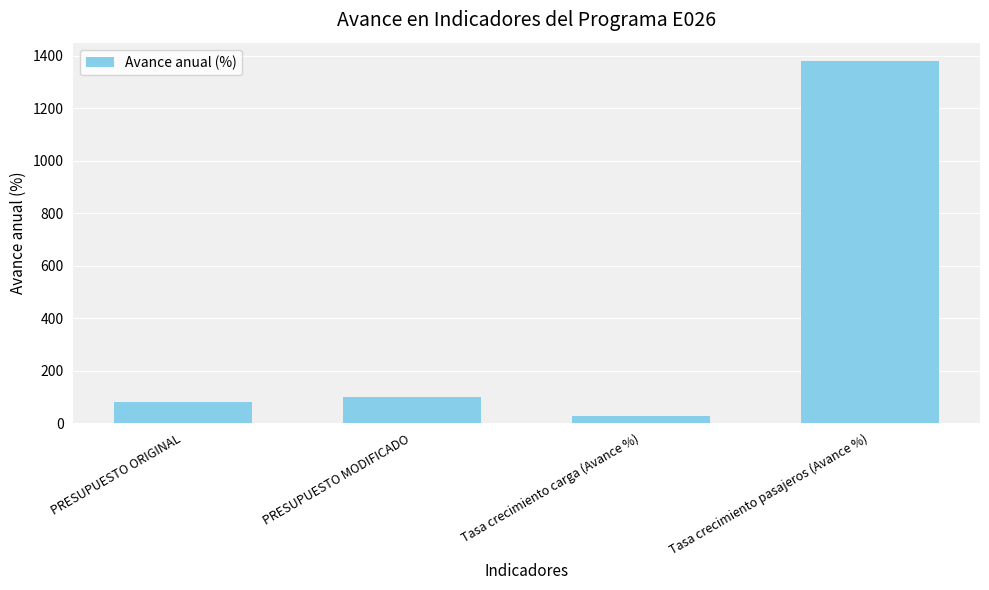

Between PRESUPUESTO ORIGINAL and Tasa crecimiento pasajeros (Avance %), which is larger?

Tasa crecimiento pasajeros (Avance %)